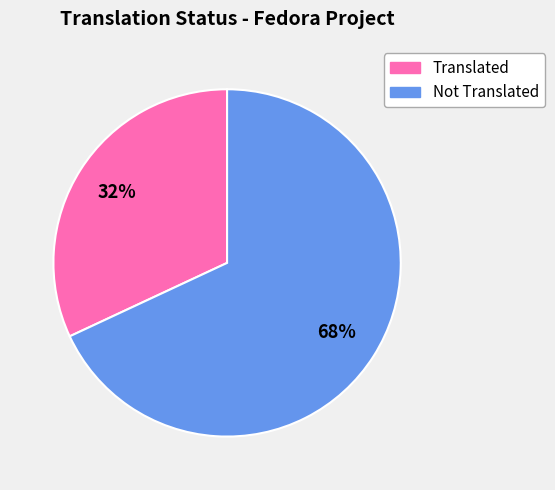

How many segments does this pie chart have?

2